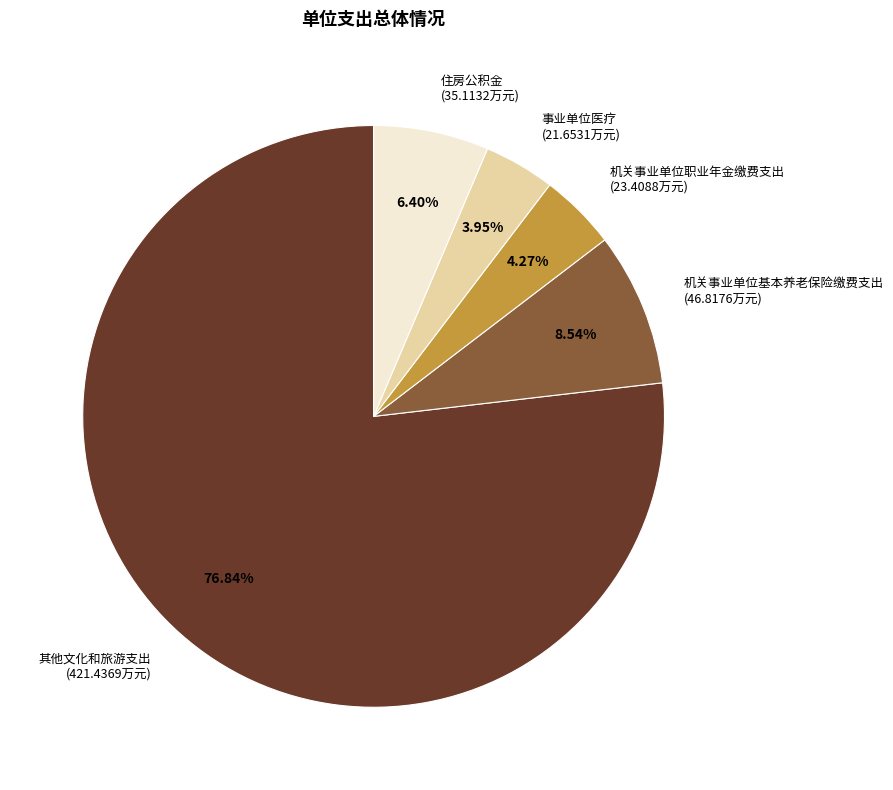

Is there a majority slice in this chart?

Yes